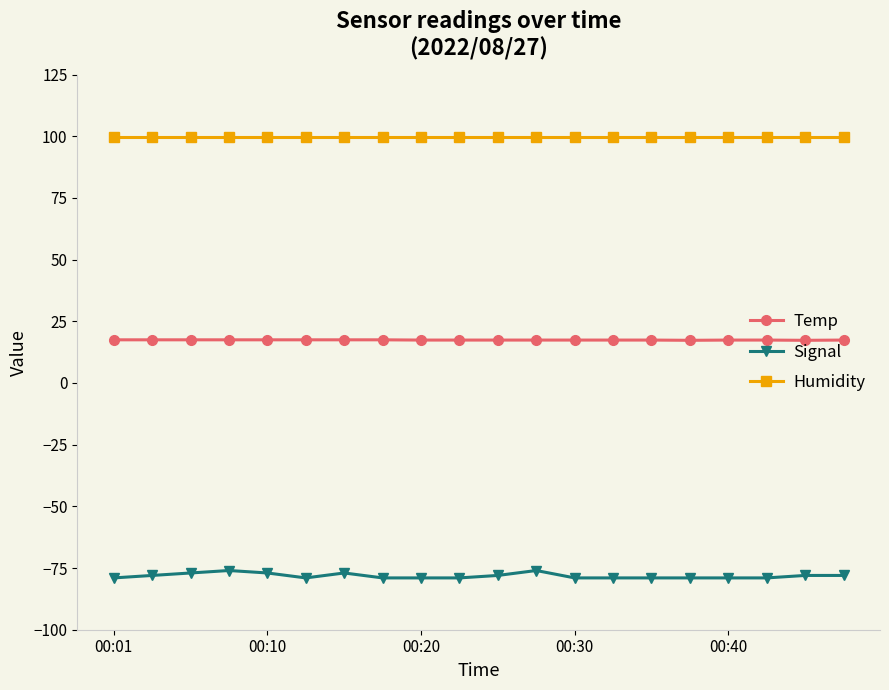

True or false: Signal has more than 0 points higher than both neighbors.

True